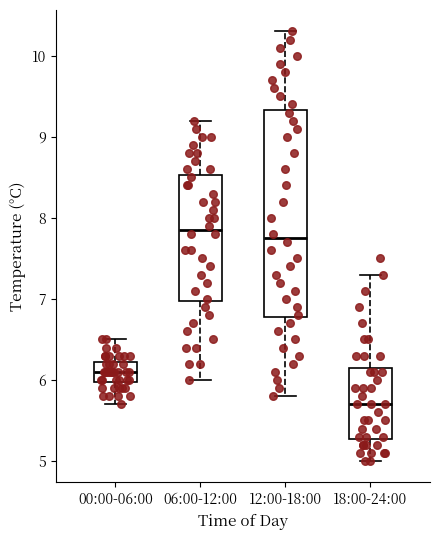

Reading left to right, transcribe this box plot: for each box, give where its median line is, the range the box spans, and where its two whiskers end, as read against the y-axis. The values are not printed on the chart, so give them approximately, as read against the axis.

00:00-06:00: median 6.1, box 6.0 to 6.2, whiskers 5.7 to 6.5
06:00-12:00: median 7.9, box 7.0 to 8.5, whiskers 6.0 to 9.2
12:00-18:00: median 7.8, box 6.8 to 9.3, whiskers 5.8 to 10.3
18:00-24:00: median 5.7, box 5.3 to 6.2, whiskers 5.0 to 7.3